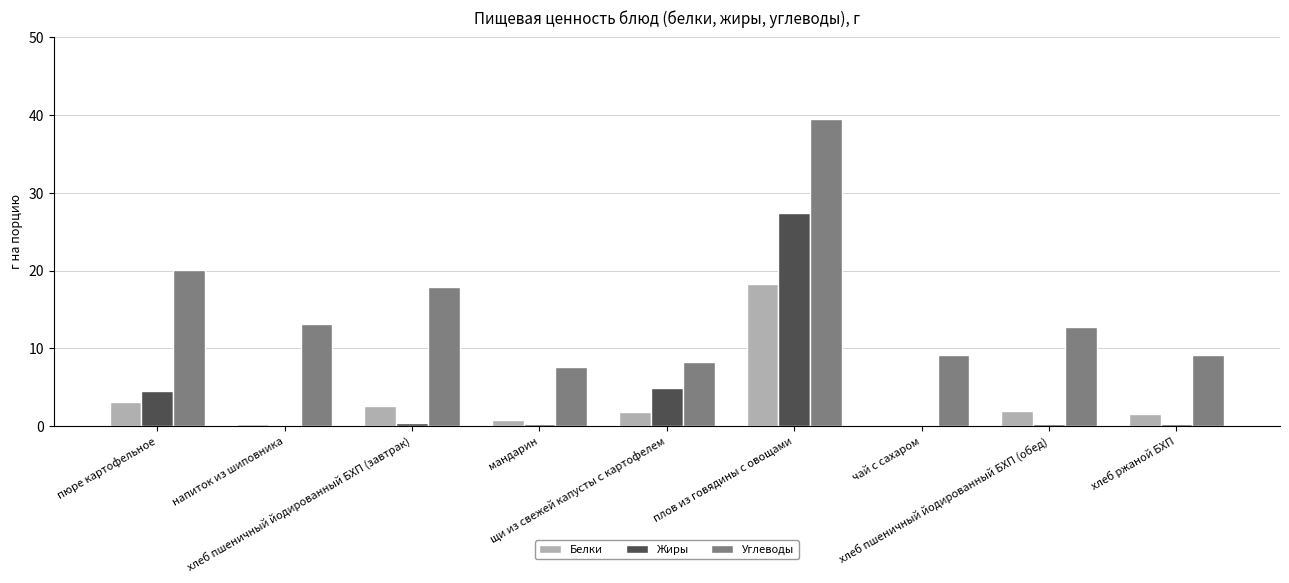

Which category has the highest value in the Белки series?

плов из говядины с овощами